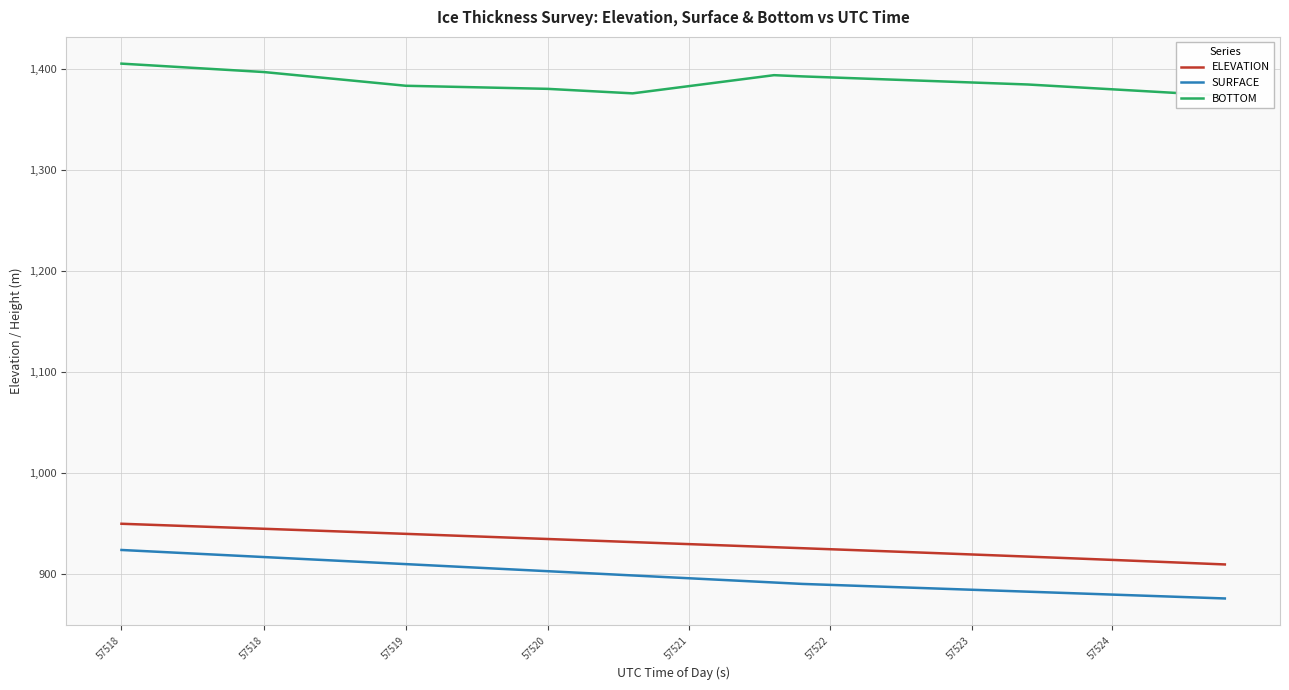

Count the number of categories in the chart.

40